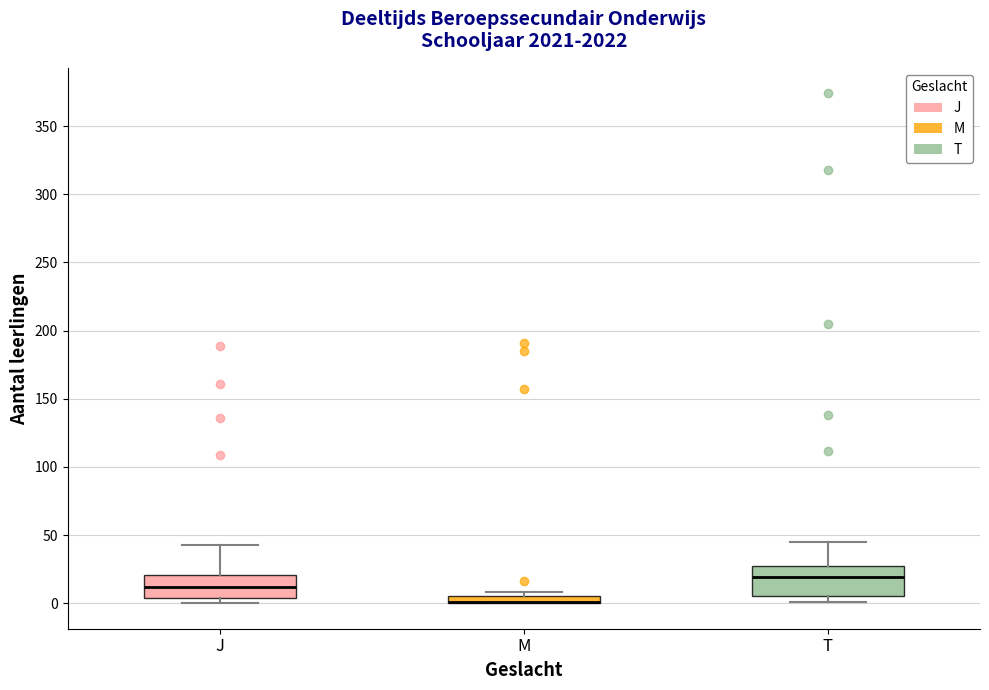

Comparing the boxes themselves (not the whiskers), which one is the tallest?

T